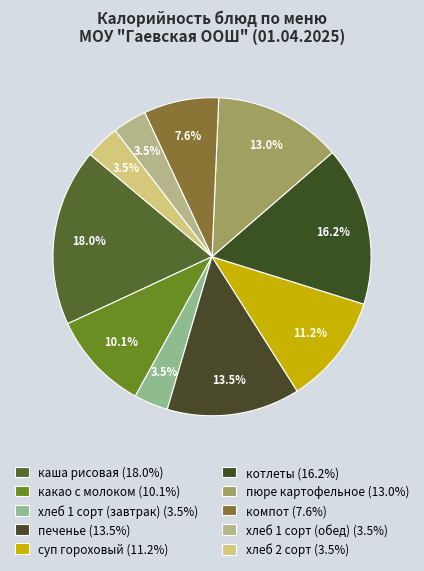

How many segments does this pie chart have?

10